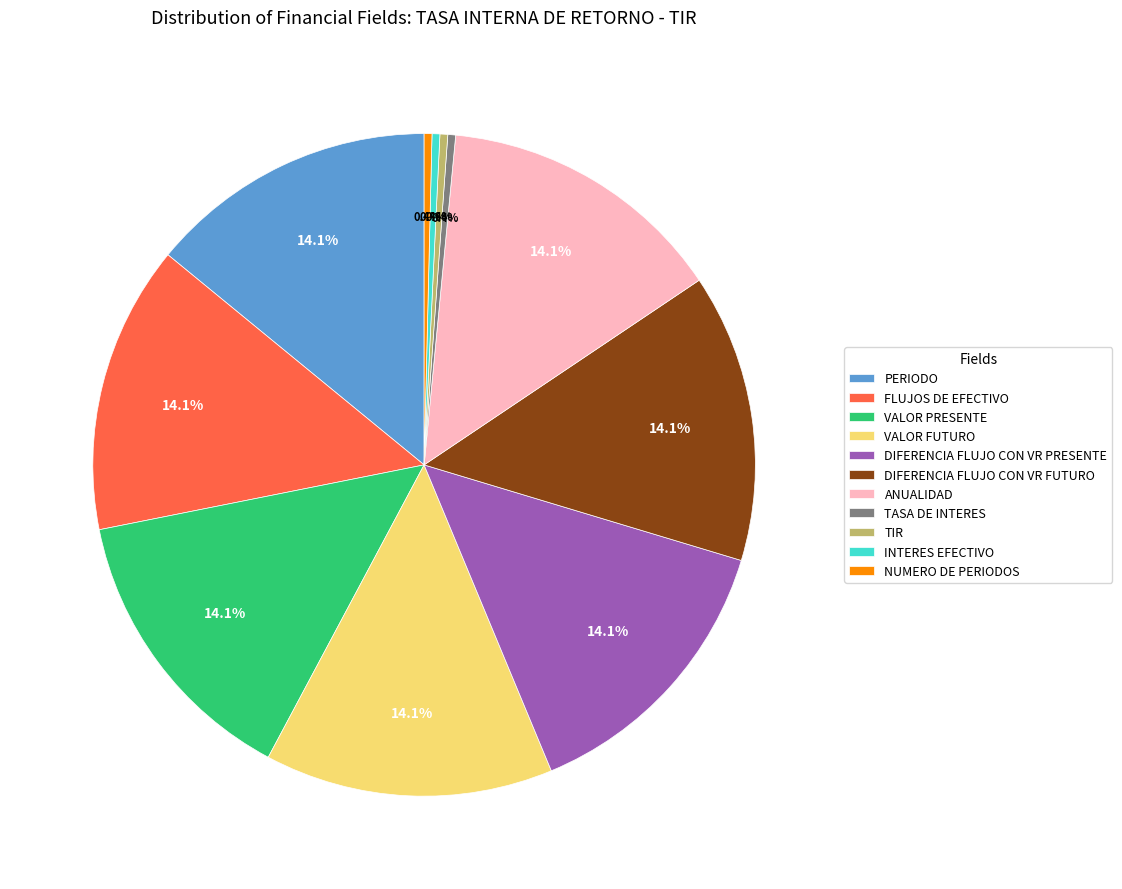

Does DIFERENCIA FLUJO CON VR FUTURO account for over 50% of the chart?

No